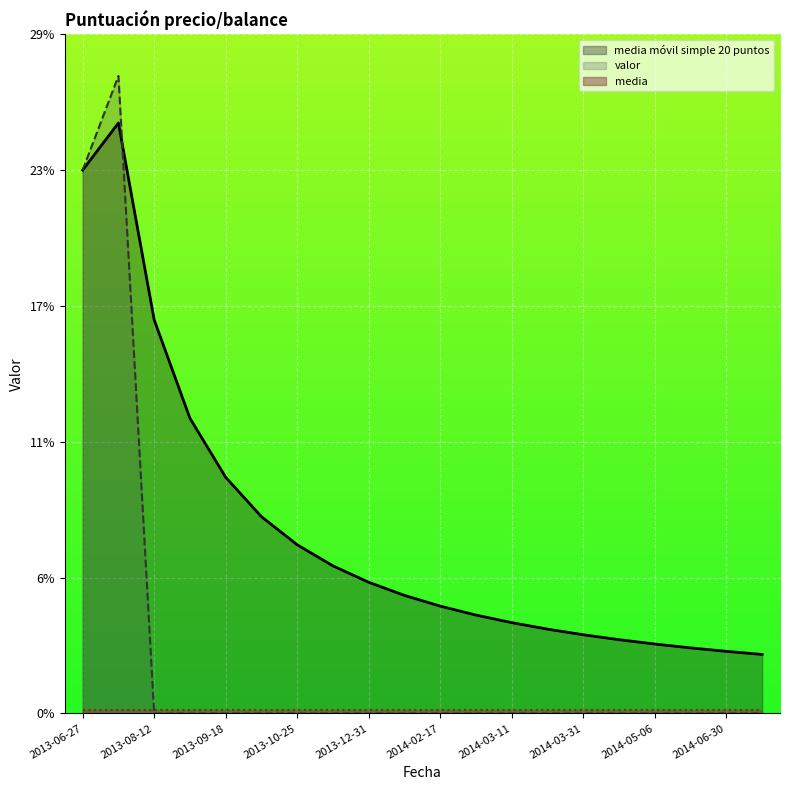

Between 2013-06-30 and 2013-09-30, which is larger?

2013-06-30